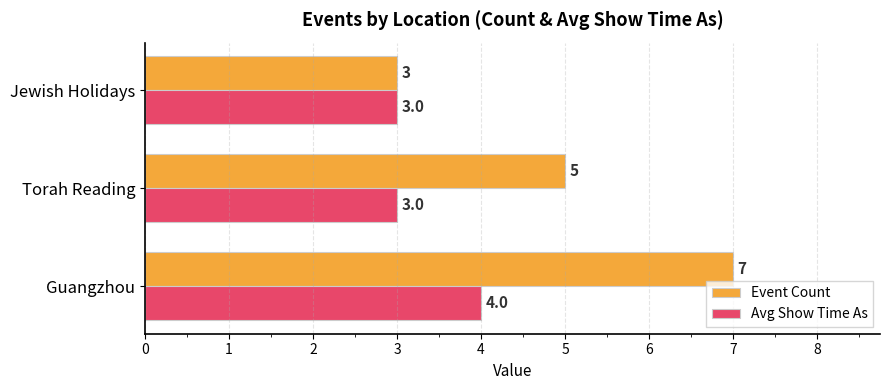

What is the smallest value displayed?

3